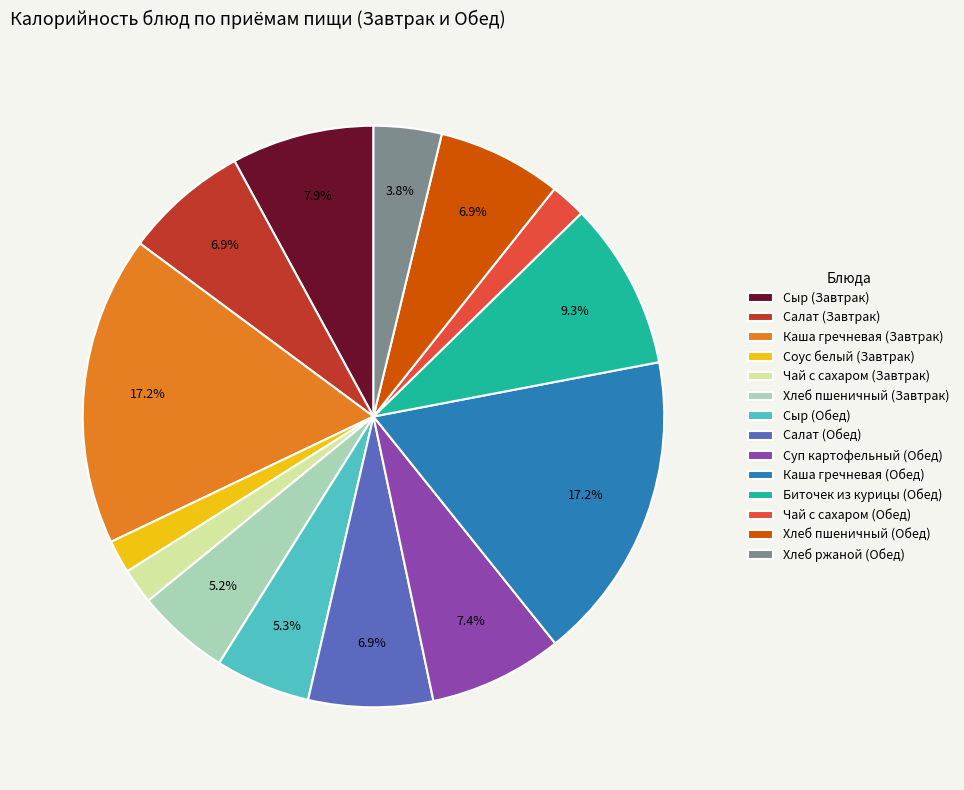

What percentage is the Суп картофельный (Обед) slice, to the nearest percent?

7%